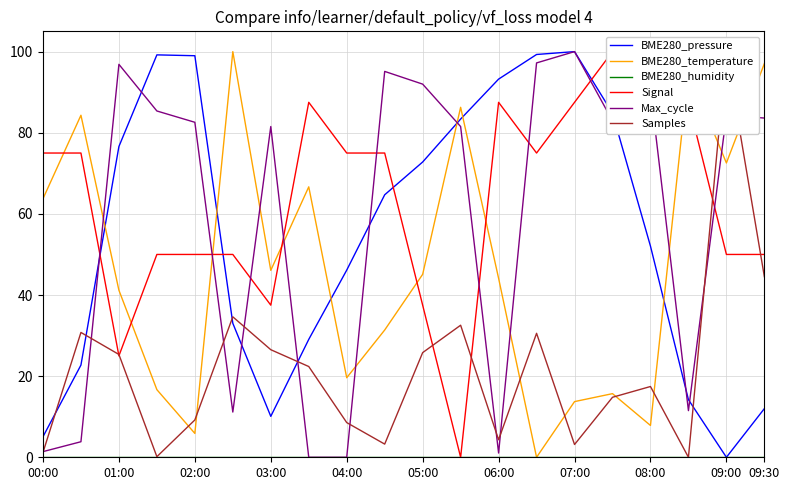

In BME280_temperature, how many points are higher than both neighbors (excluding endpoints)?

6